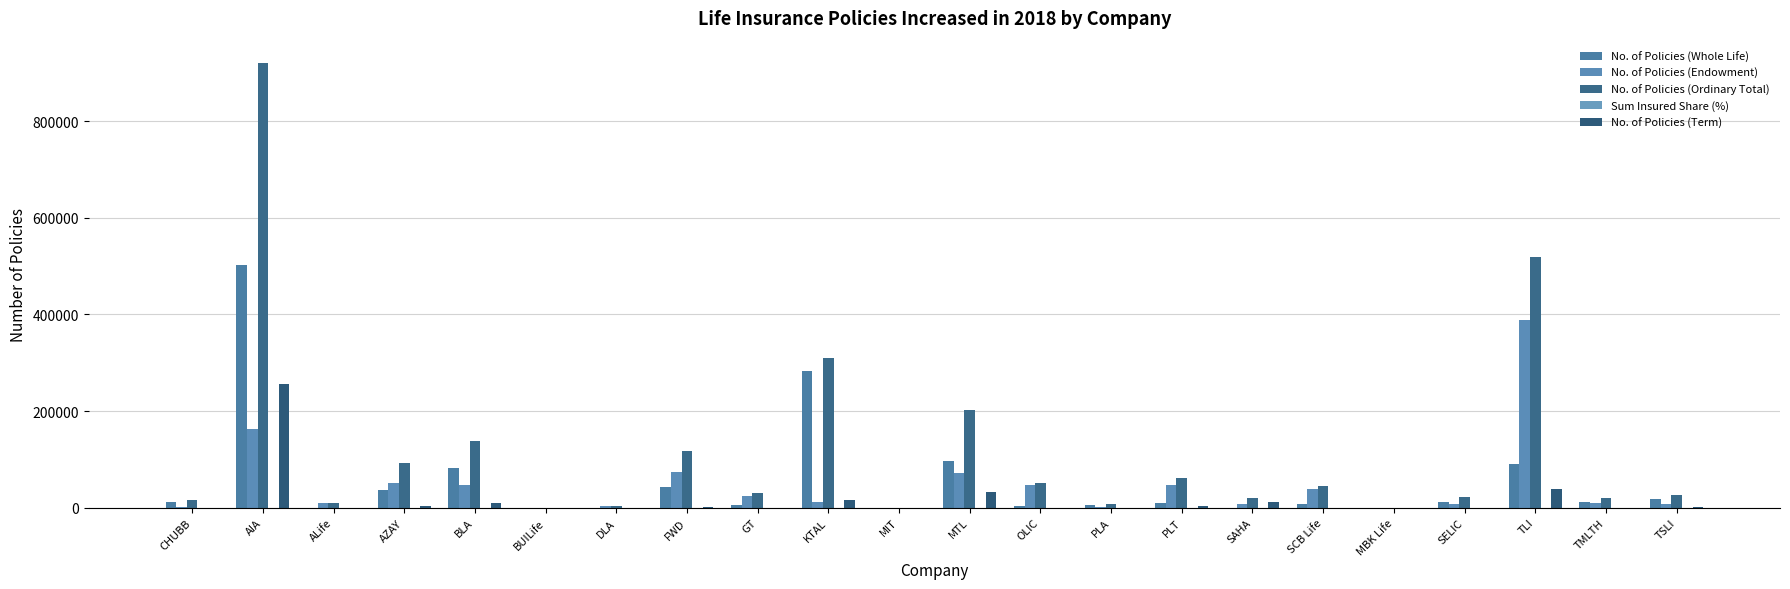

List the labels in order of No. of Policies (Whole Life) value, smallest first.

BUILife, MBK Life, MIT, ALife, SAHA, DLA, OLIC, GT, PLA, SCB Life, PLT, TMLTH, CHUBB, SELIC, TSLI, AZAY, FWD, BLA, TLI, MTL, KTAL, AIA